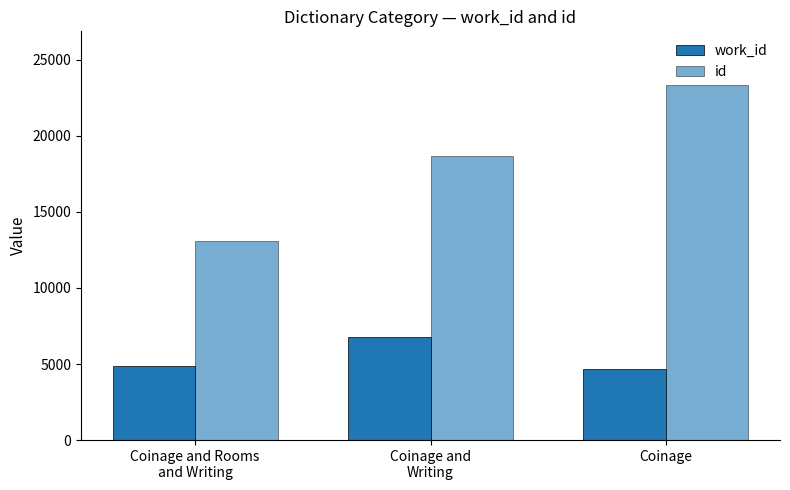

What is the difference between the maximum and second lowest values in the work_id series?

1926.0